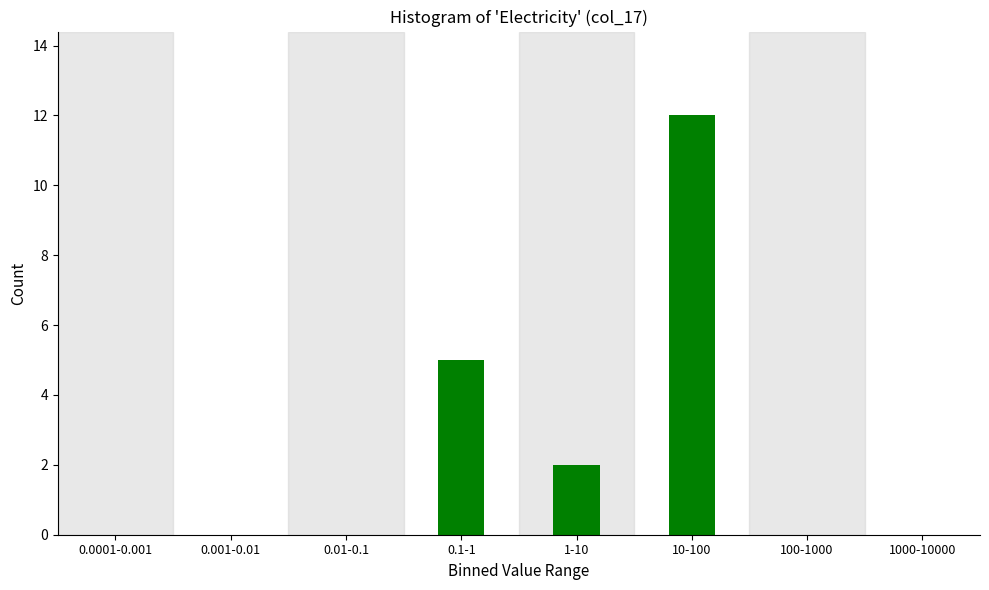

Reading left to right, extract all data points from this chart.

0.0001-0.001=0	0.001-0.01=0	0.01-0.1=0	0.1-1=5	1-10=2	10-100=12	100-1000=0	1000-10000=0